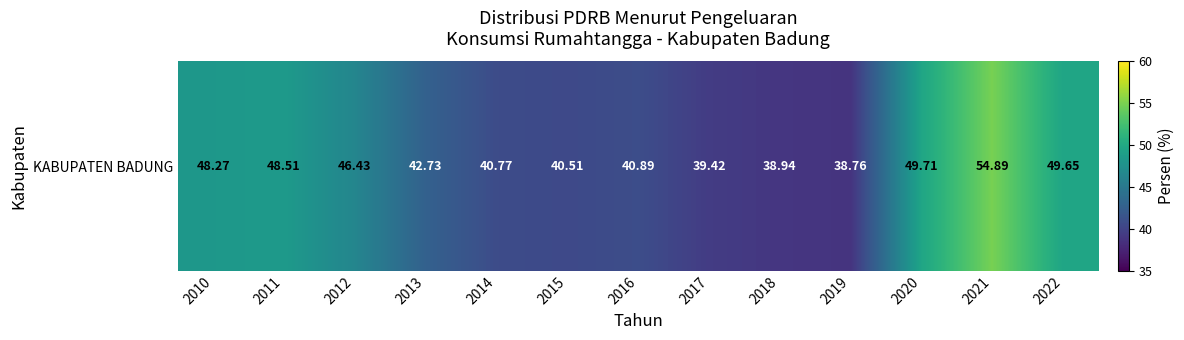

Rank the categories by value from highest to lowest.

2021, 2020, 2022, 2011, 2010, 2012, 2013, 2016, 2014, 2015, 2017, 2018, 2019